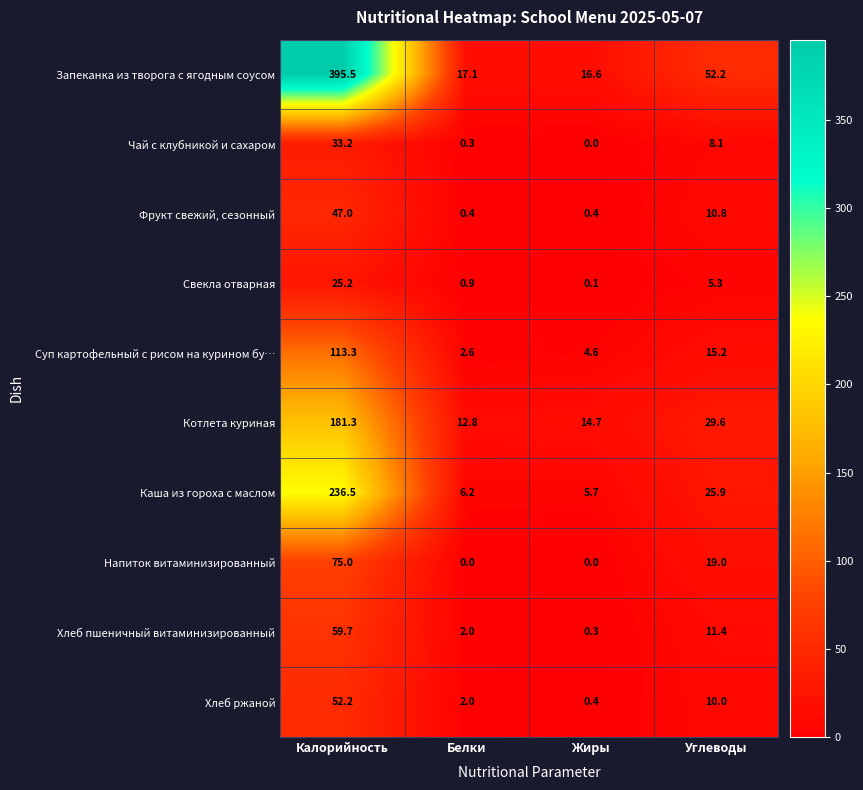

At which label is Запеканка из творога с ягодным соусом closest to 206?

Углеводы